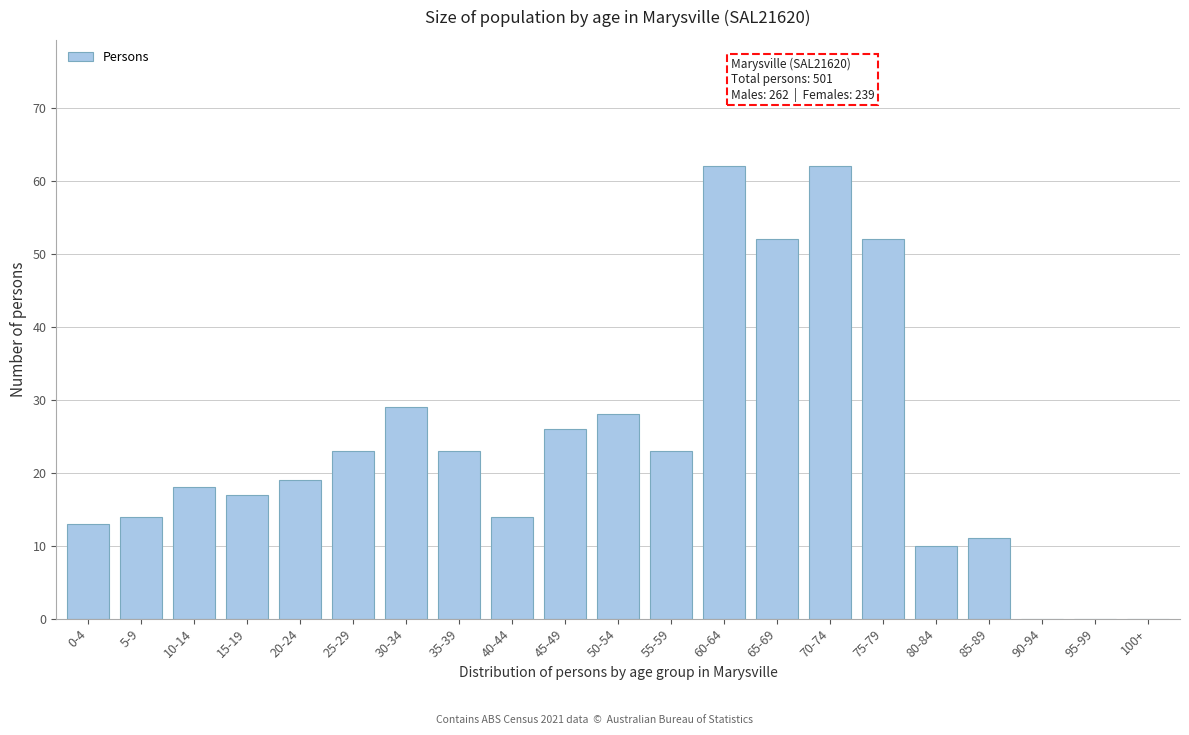

Reading right to left, transcribe all the data shown in this chart.

100+=0	95-99=0	90-94=0	85-89=11	80-84=10	75-79=52	70-74=62	65-69=52	60-64=62	55-59=23	50-54=28	45-49=26	40-44=14	35-39=23	30-34=29	25-29=23	20-24=19	15-19=17	10-14=18	5-9=14	0-4=13